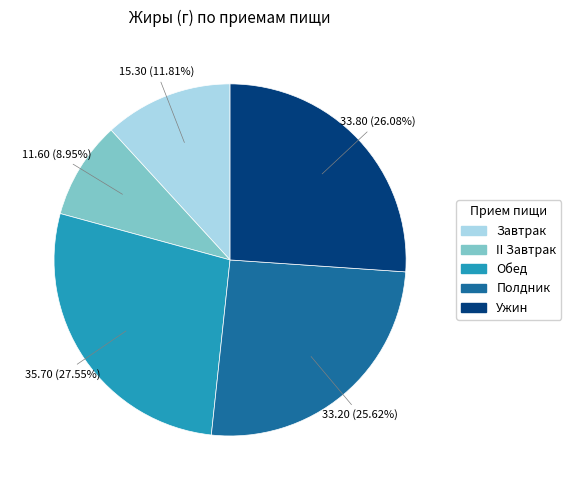

Count the number of slices in the pie.

5